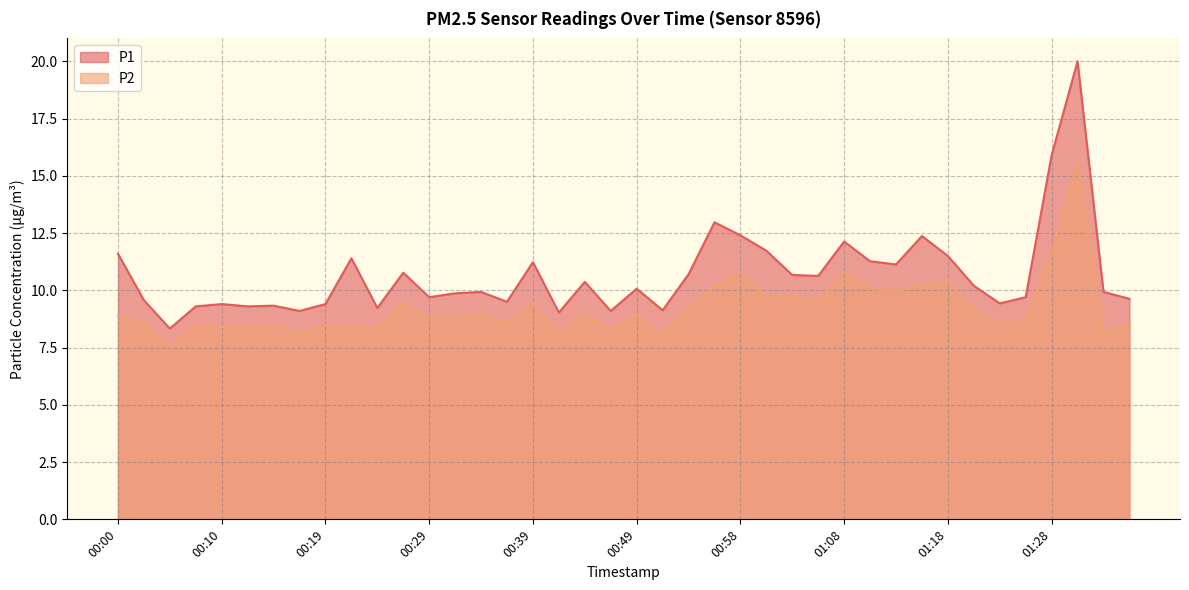

At which label does P2 first exceed 8?

00:00